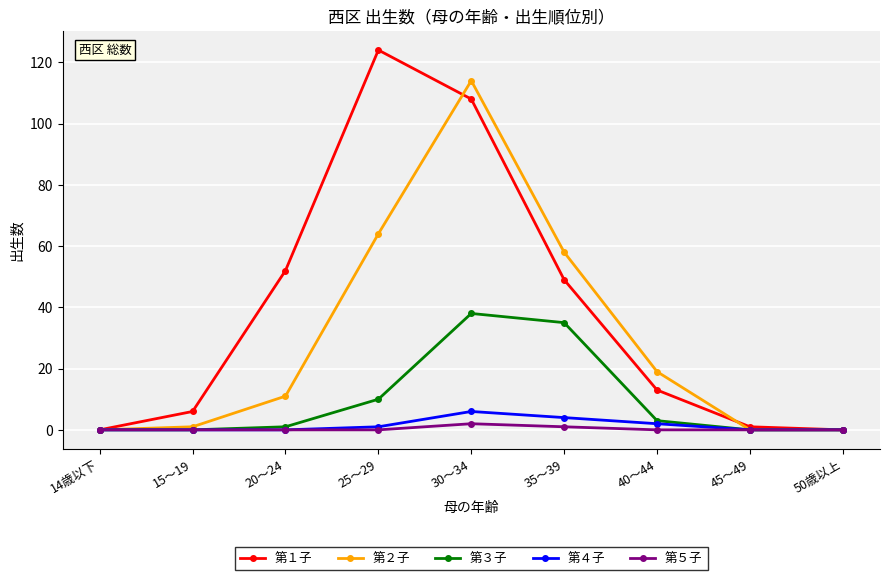

In 第３子, how many points are higher than both neighbors (excluding endpoints)?

1